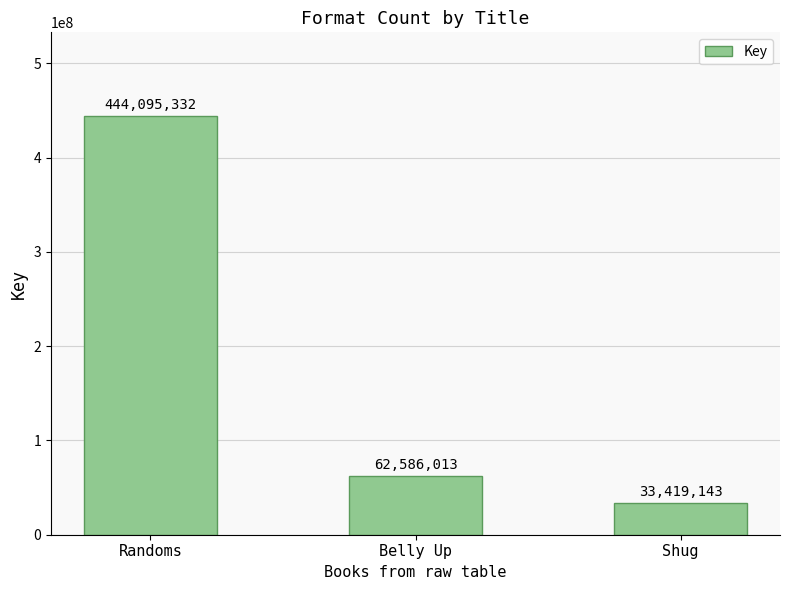

List the labels in order of value, smallest first.

Shug, Belly Up, Randoms